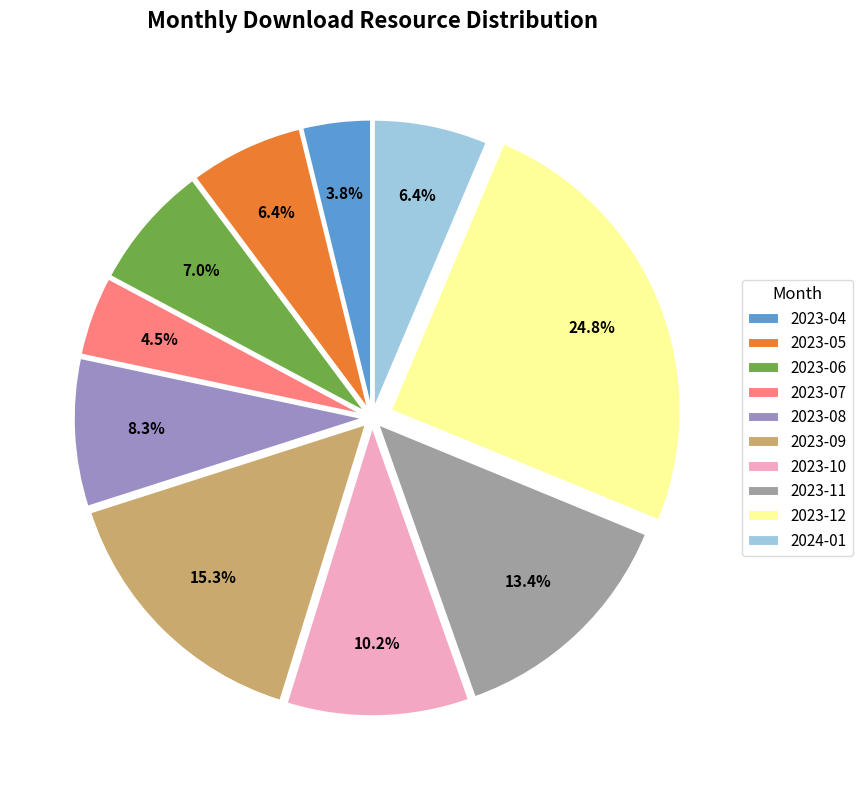

To the nearest percent, what is the difference between the largest and smallest slice percentages?

21%